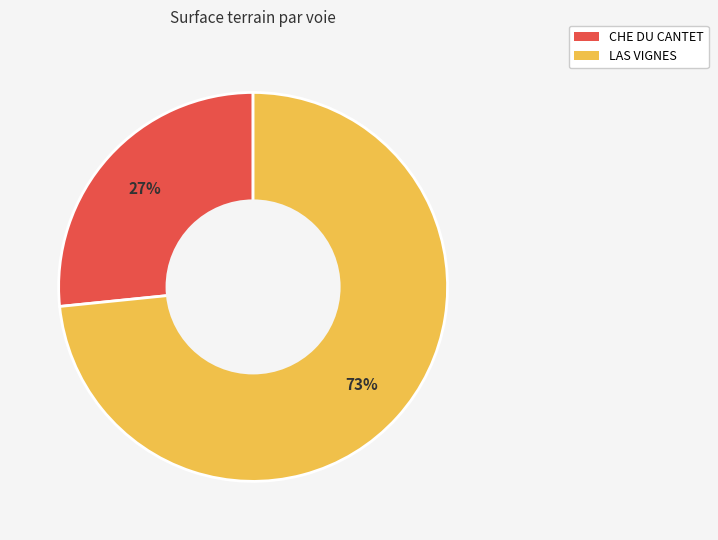

Which slice is the largest?

LAS VIGNES